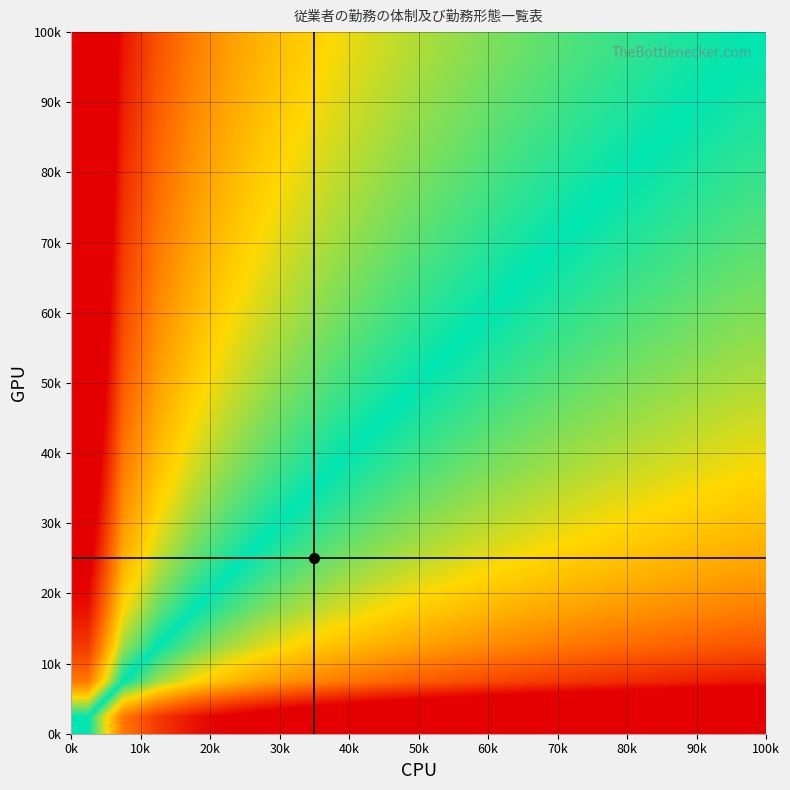

Count the number of categories in the chart.

20